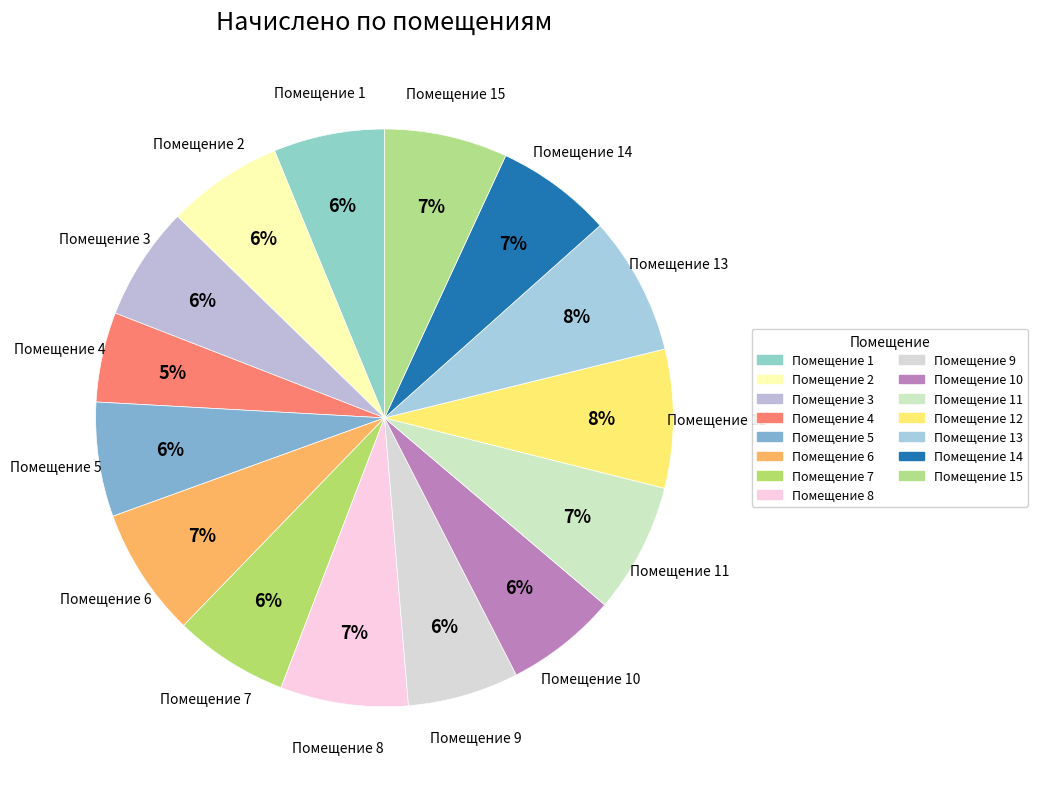

How many segments does this pie chart have?

15